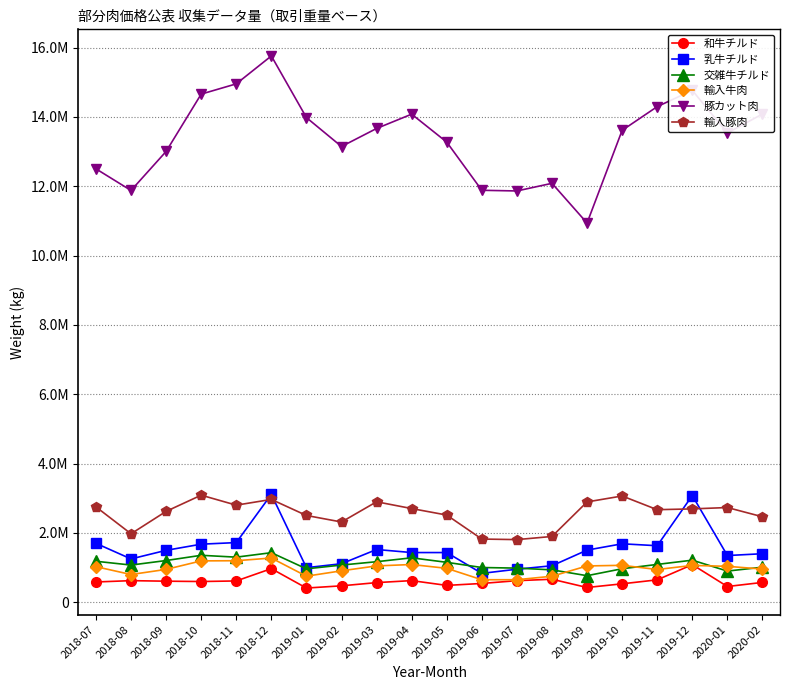

True or false: 交雑牛チルド and 輸入豚肉 intersect in this chart.

False